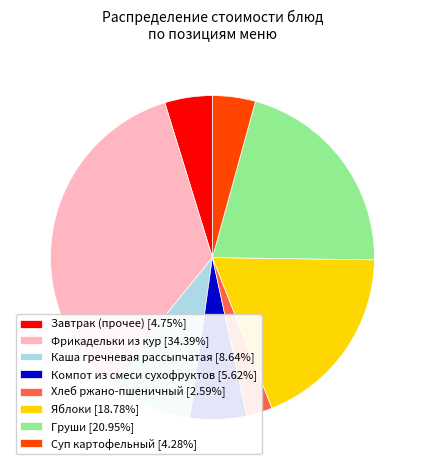

Is Груши [20.95%] the majority of the pie?

No